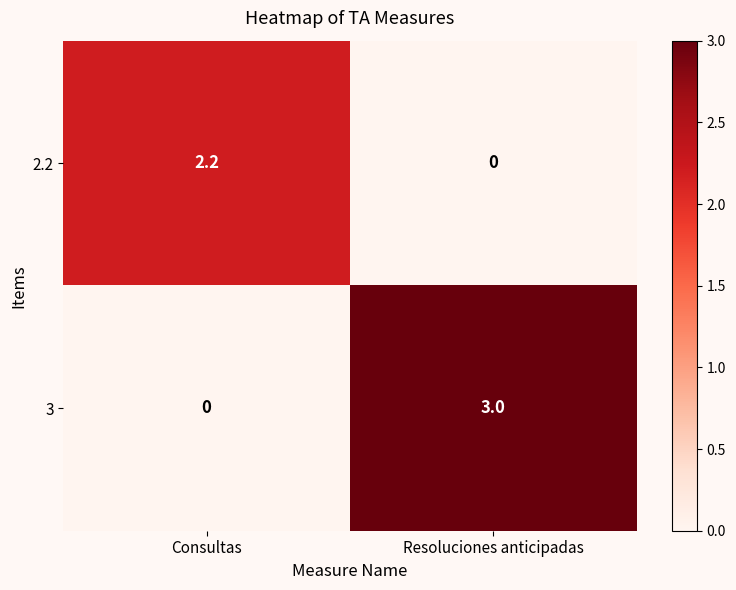

Which series has the largest total across all categories?

3